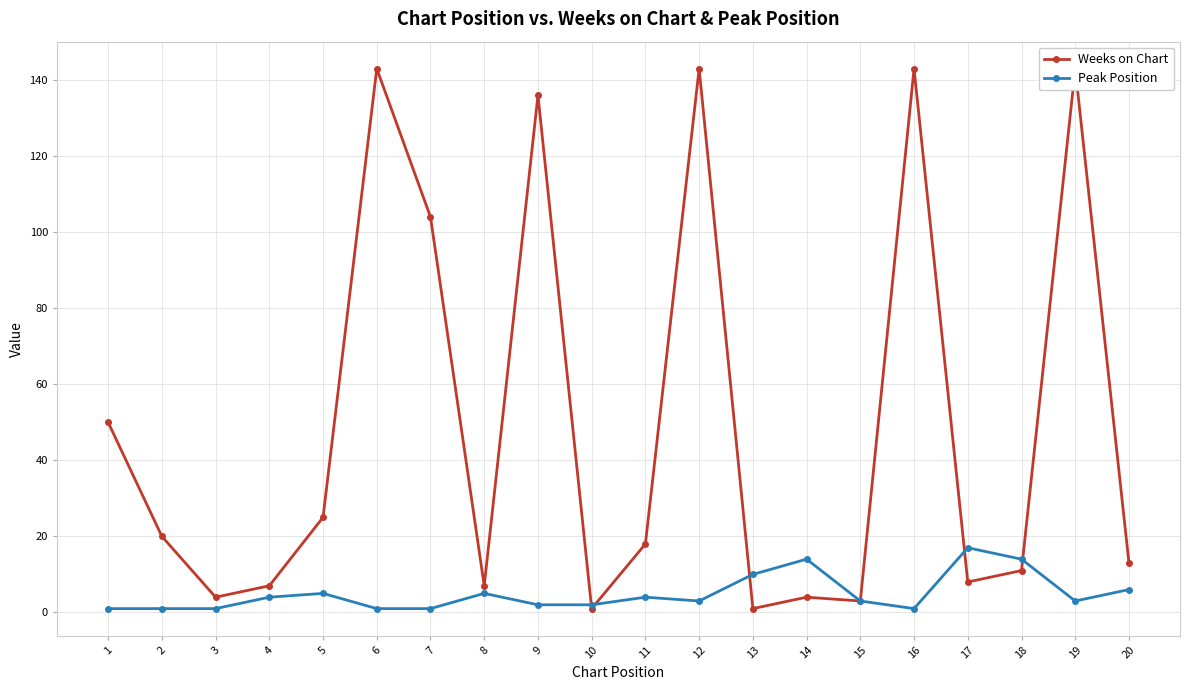

List the series in order of their peak value, lowest first.

Peak Position, Weeks on Chart